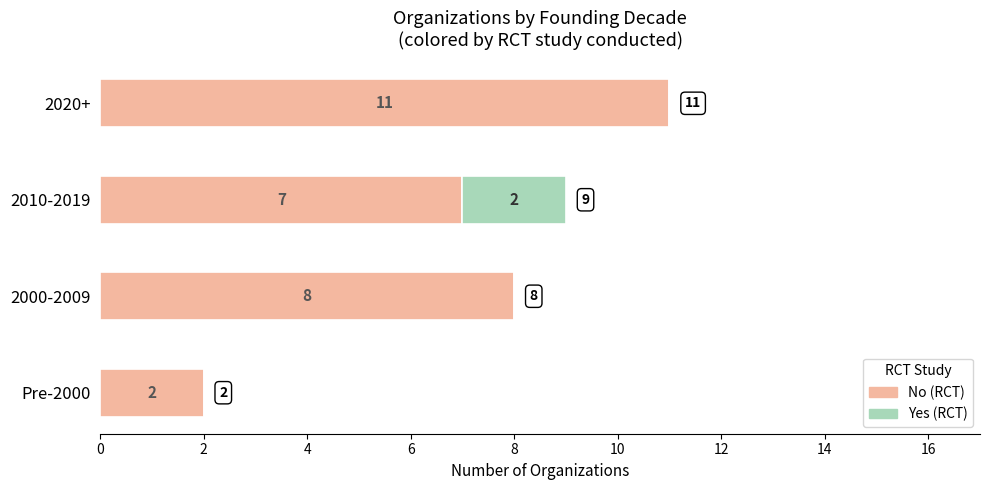

Which category has the highest value in the No (RCT) series?

2020+